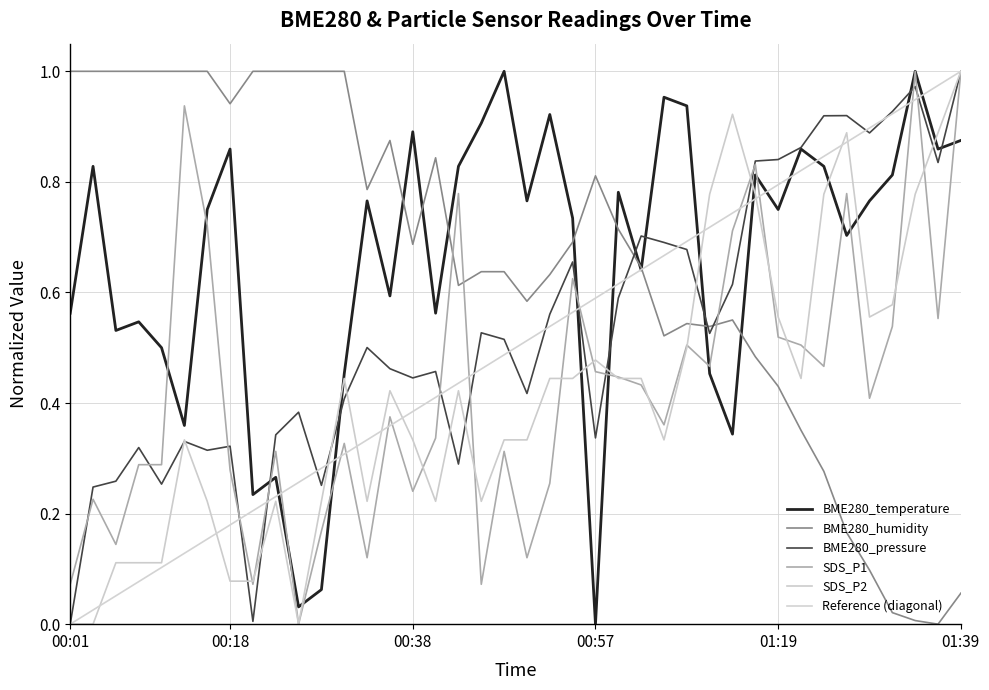

What is the difference between the highest and lowest values at 00:40?

0.6